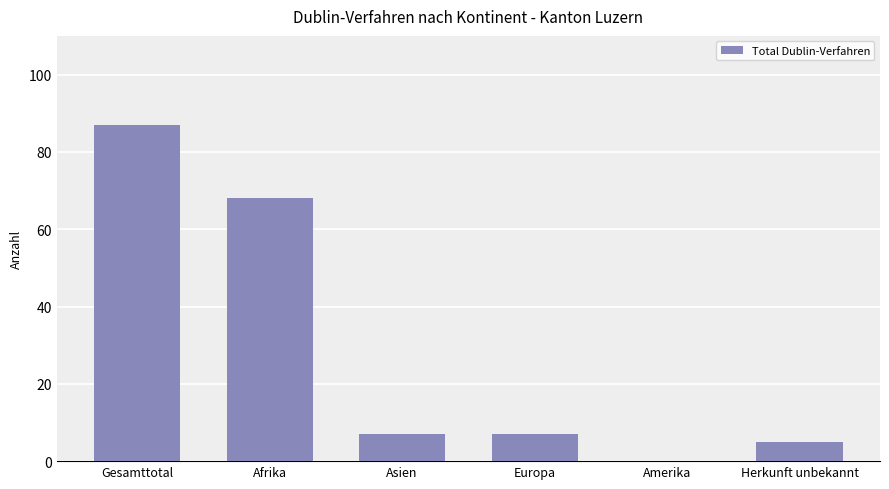

What is the maximum value shown in the chart?

87